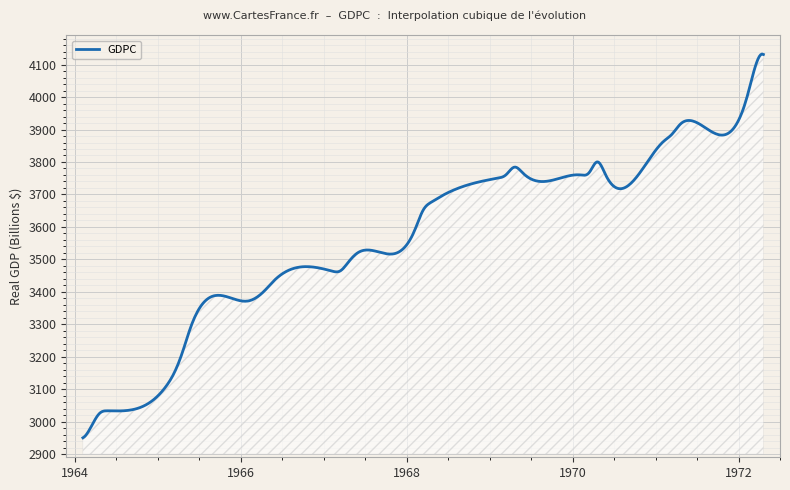

What is the minimum value shown in the chart?

2950.5